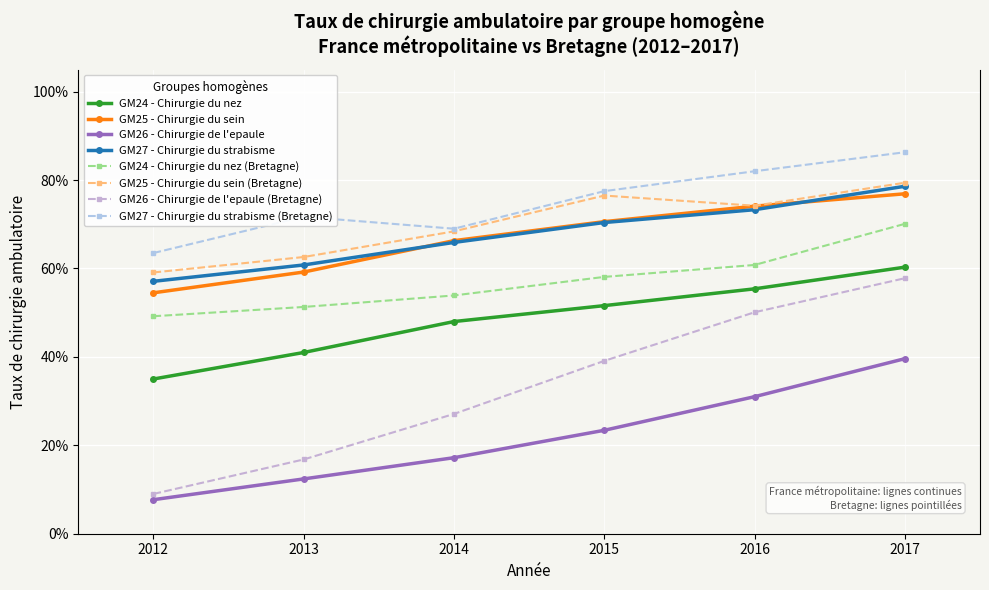

Does the chart have visible grid lines?

Yes